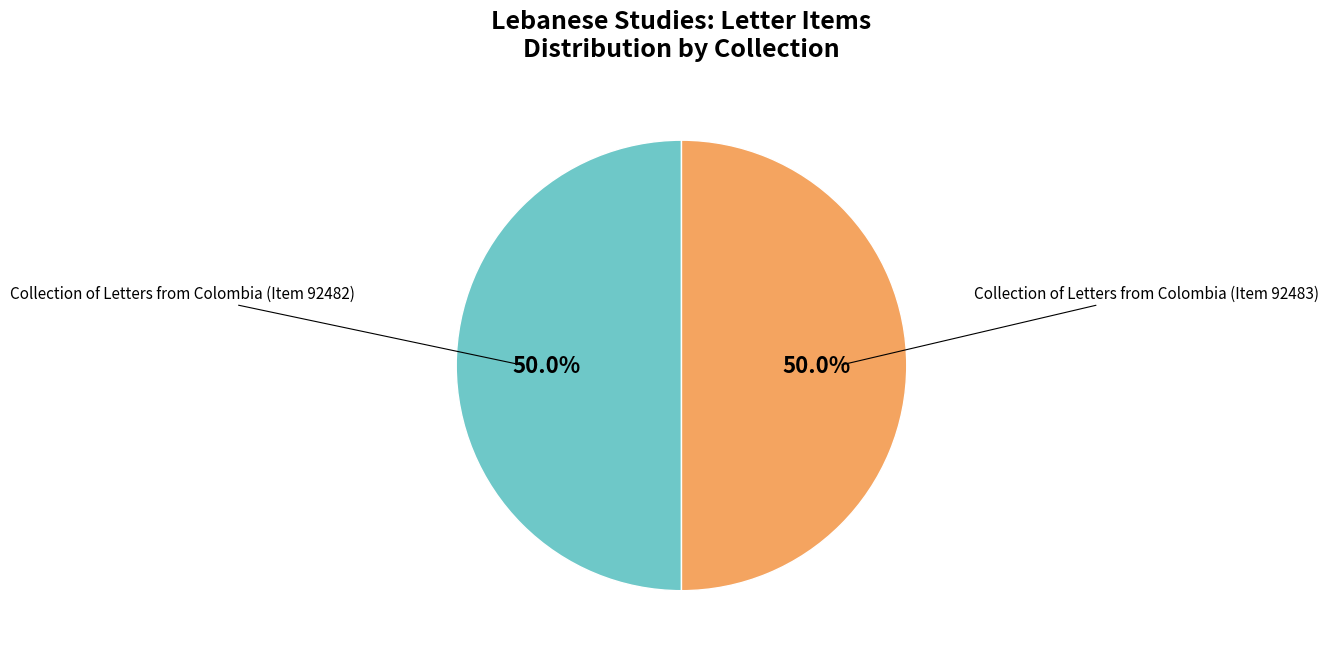

Count the number of slices in the pie.

2